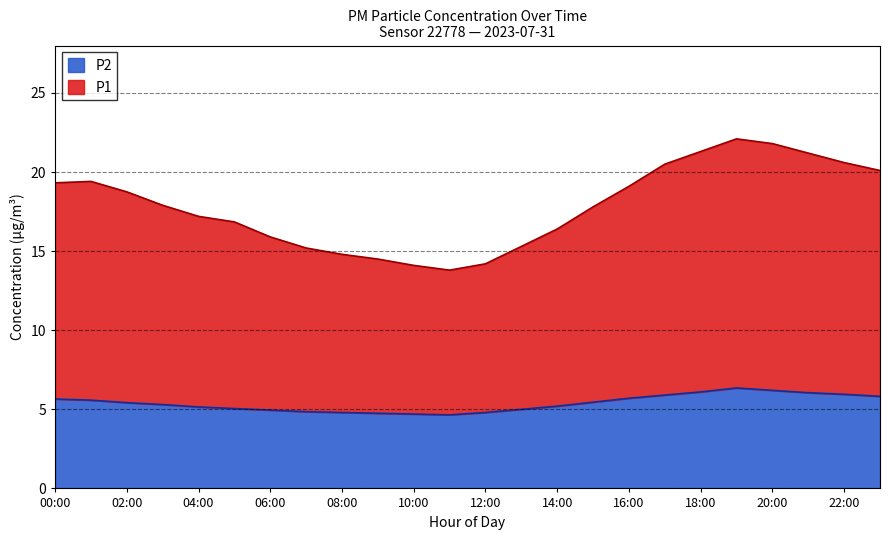

Does the chart have visible grid lines?

Yes